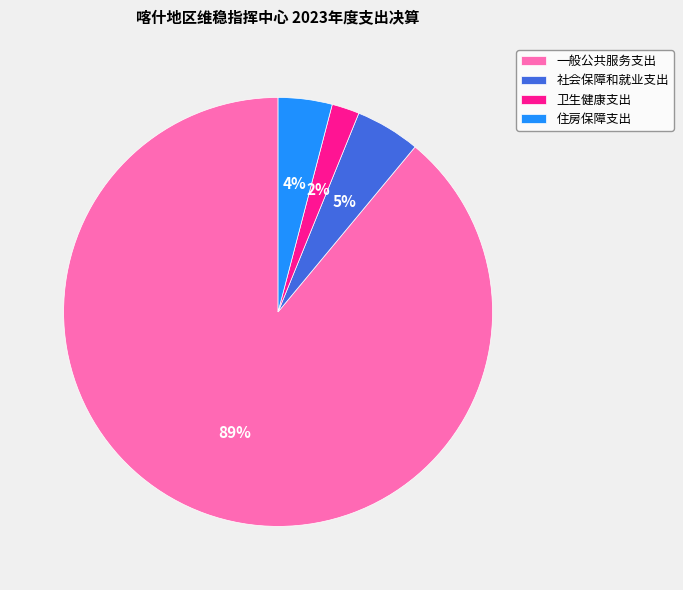

To the nearest percent, what is the difference between the 社会保障和就业支出 and 一般公共服务支出 slice percentages?

84%